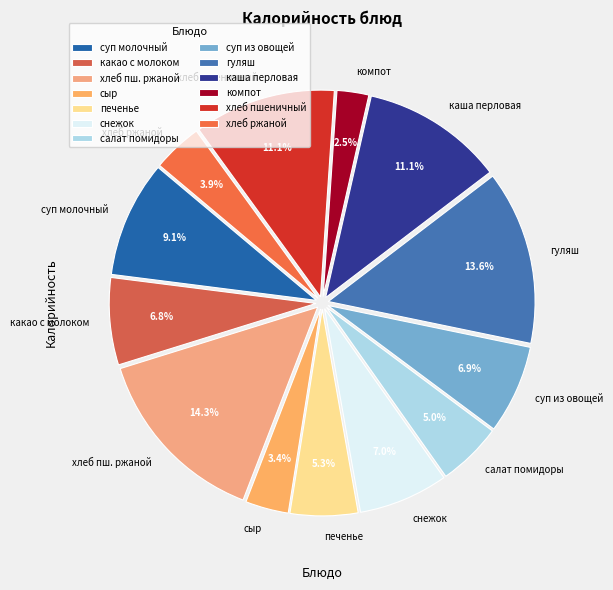

Approximately how many times larger is the value at сыр compared to хлеб ржаной?

0.9